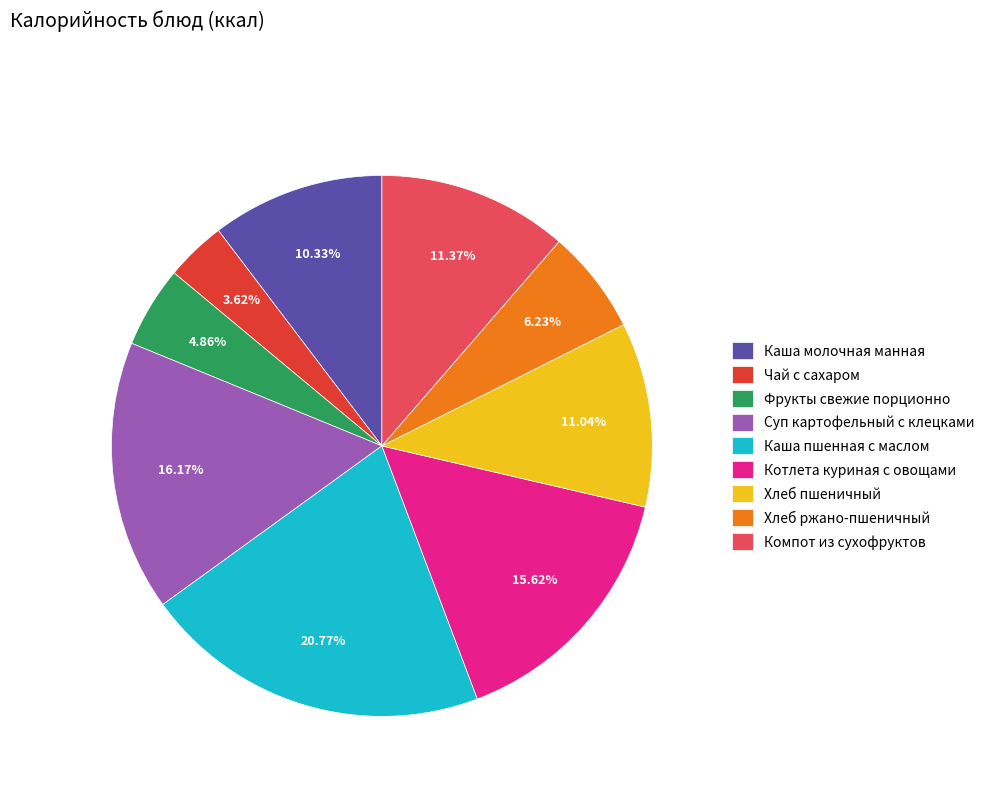

What is the smallest slice in the pie chart?

Чай с сахаром